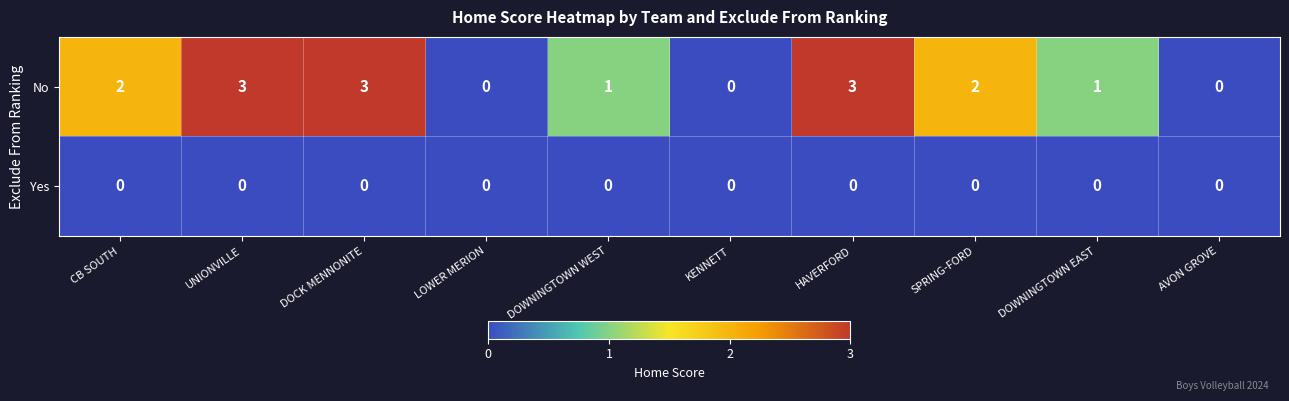

Reading left to right, extract all data points from this chart.

No: 2	3	3	0	1	0	3	2	1	0
Yes: 0	0	0	0	0	0	0	0	0	0